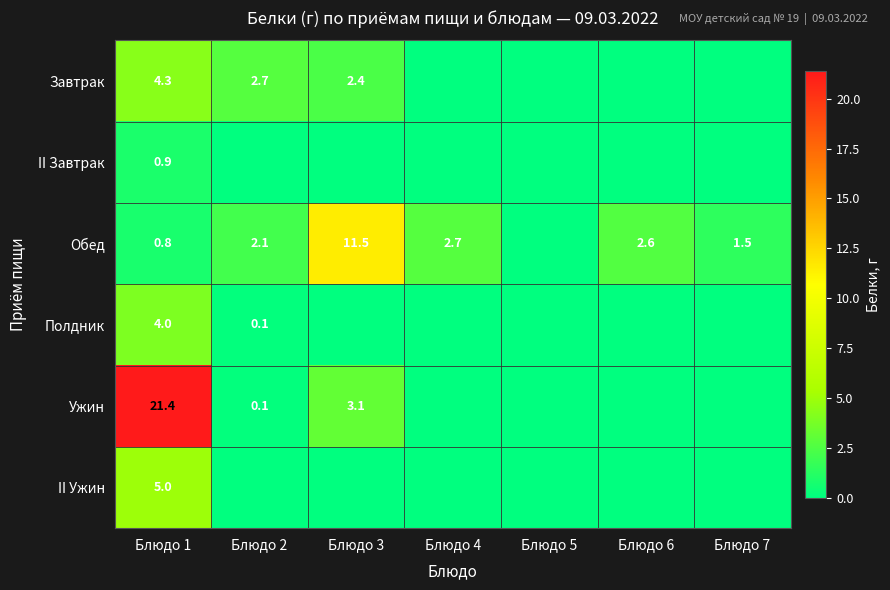

Is it true that Ужин equals 1.9 at Блюдо 3?

False